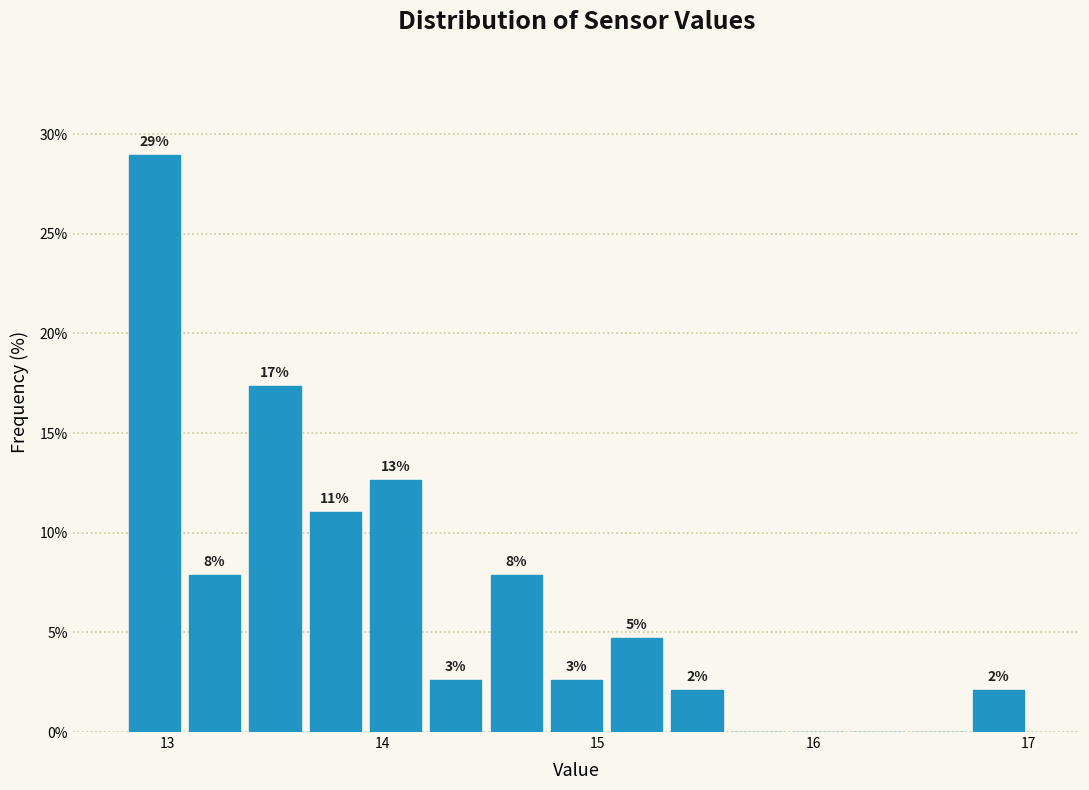

Around what value on the x-axis is the tallest bar? Give the approximate position of its centre, as read against the axis.

12.9